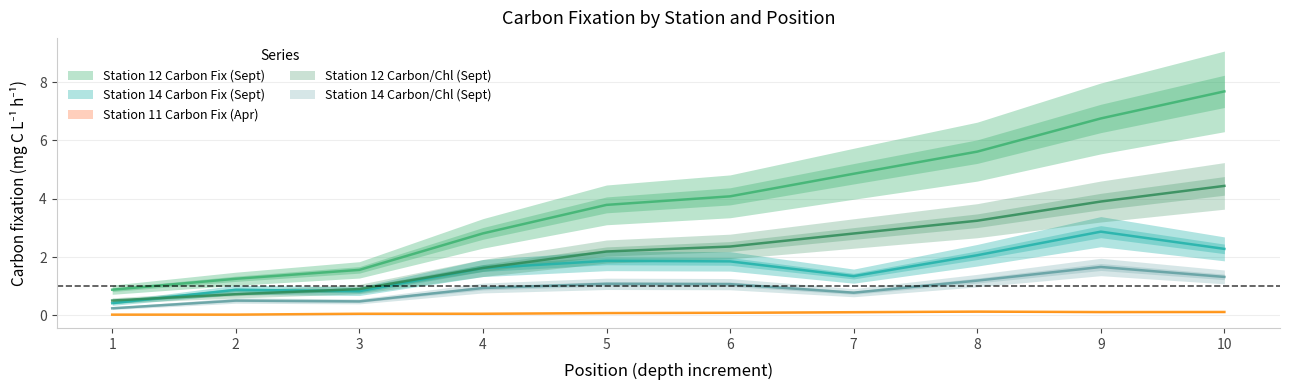

What is the total value across all series at 1?

2.1